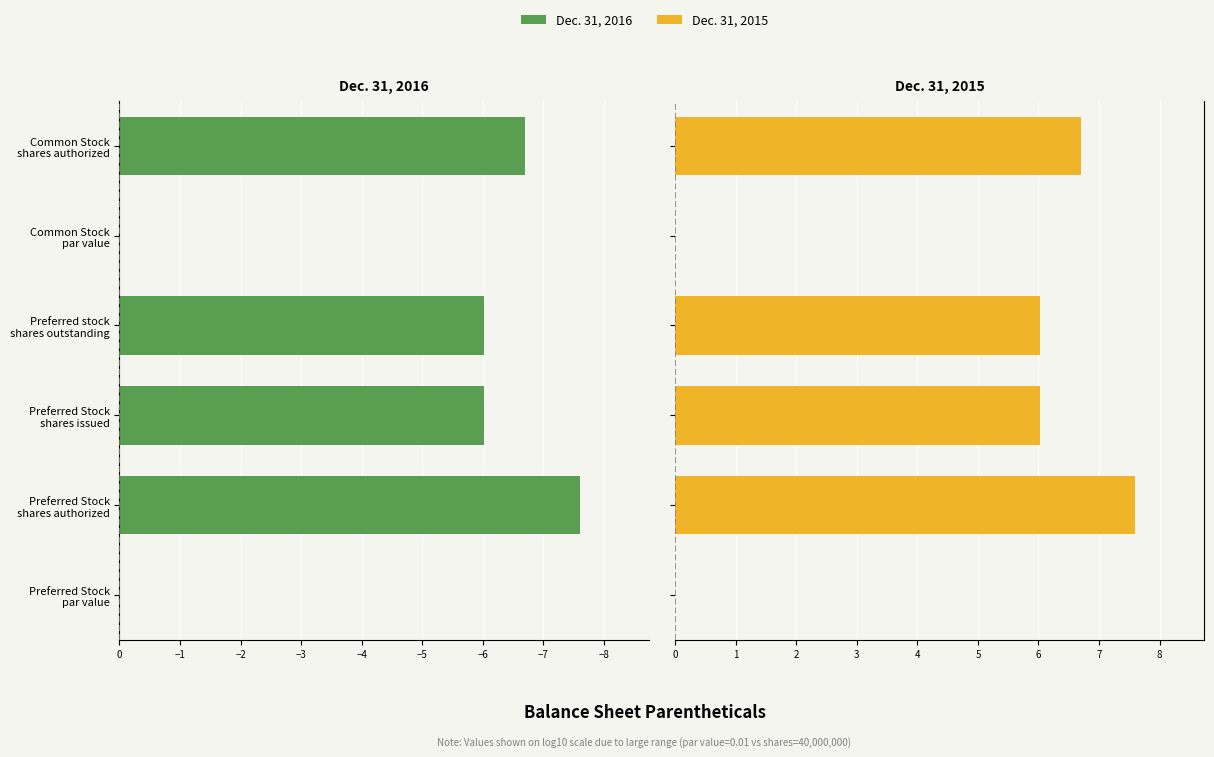

Which series has the largest total across all categories?

Dec. 31, 2015